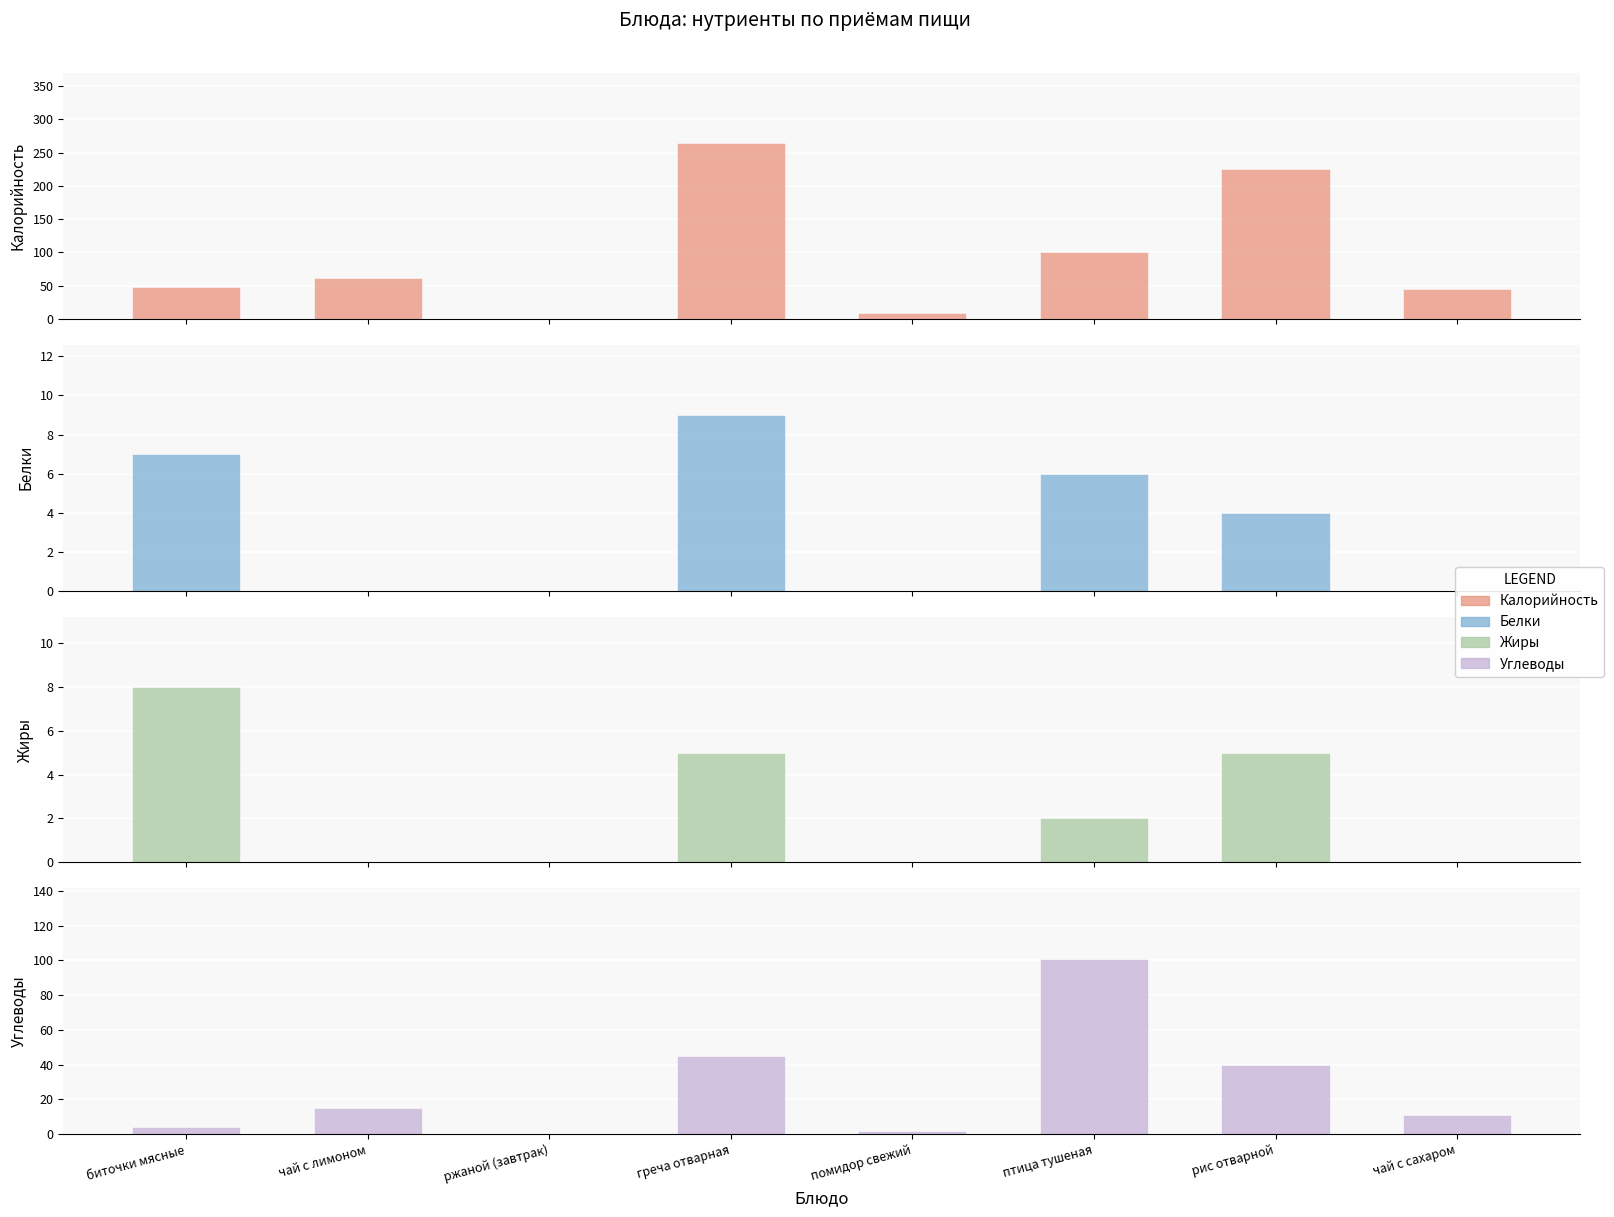

What is the difference between the maximum and minimum values in the Белки series?

9